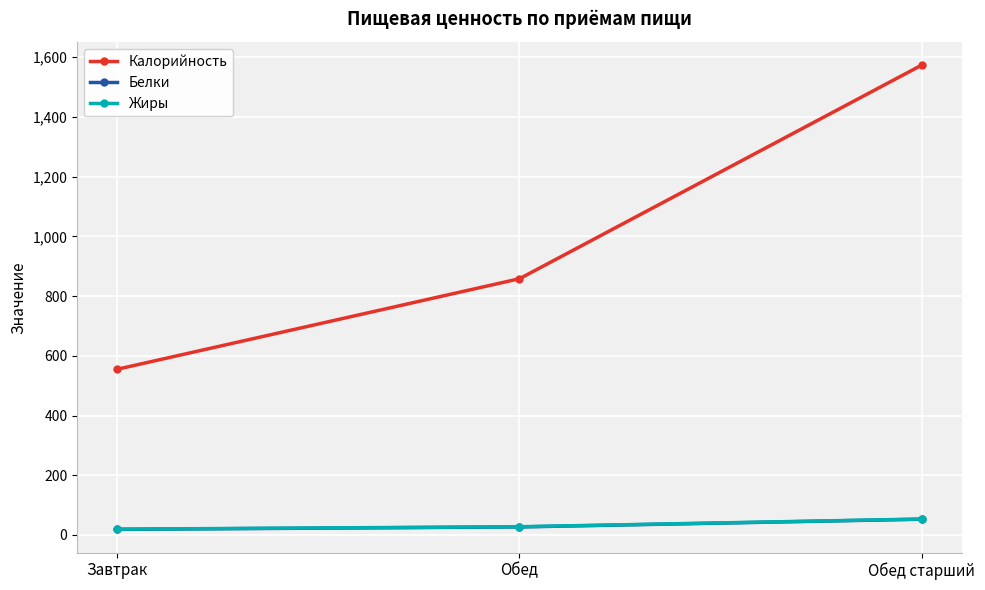

At how many categories does at least one series exceed 1425?

1